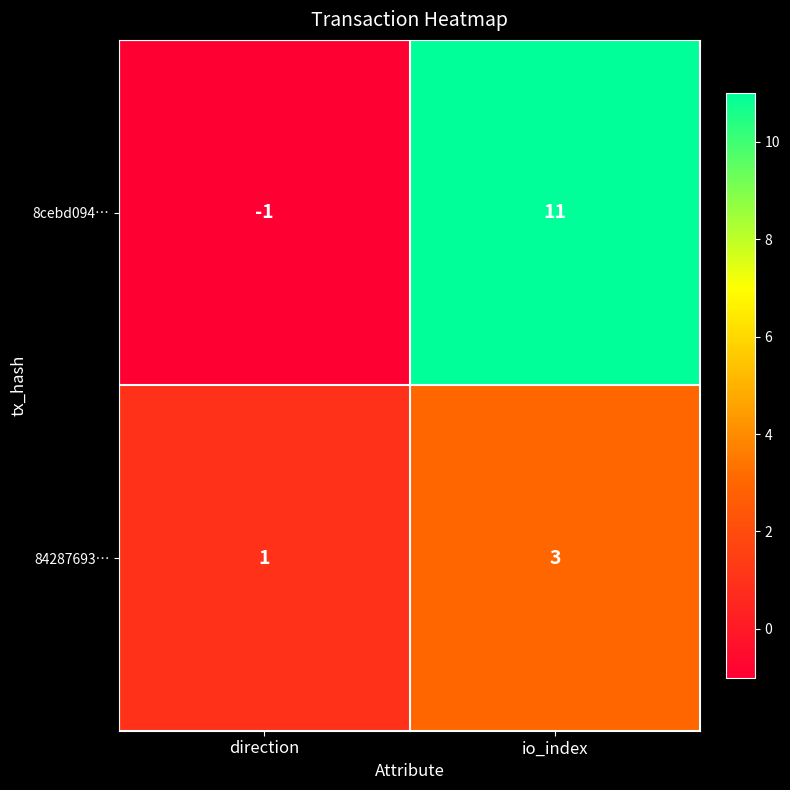

What is the difference between the maximum and minimum values in the 8cebd094… series?

12